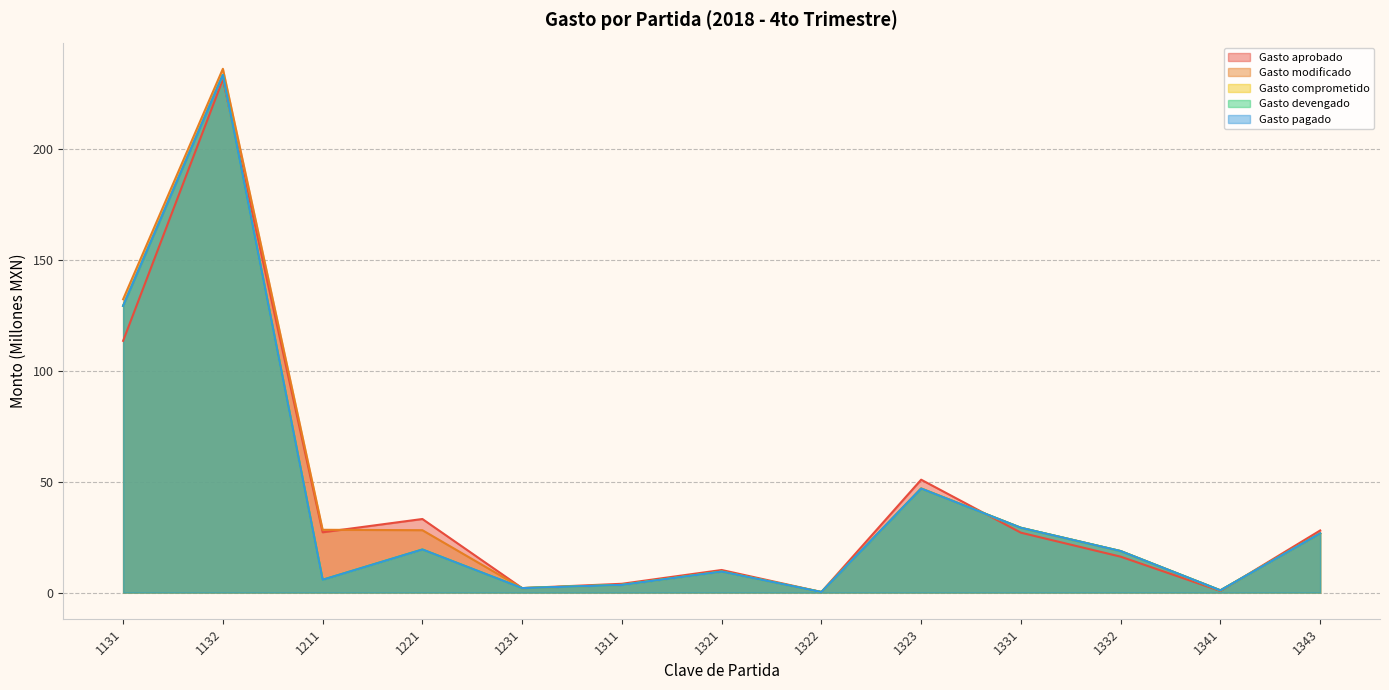

Which label corresponds to the smallest value in the chart?

1322